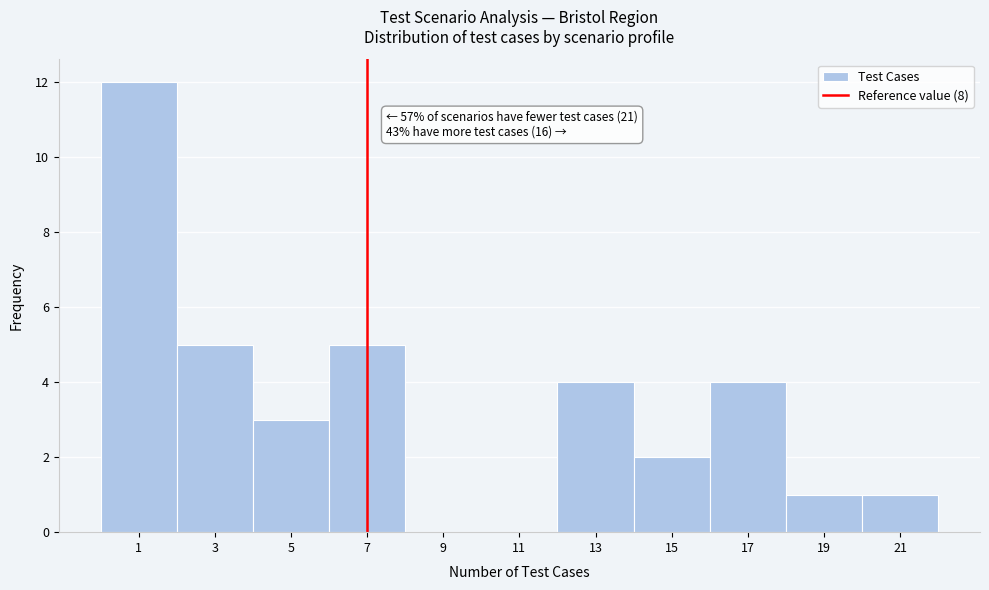

Reading left to right, what are all the values shown in this chart?

1=12	3=5	5=3	7=5	9=0	11=0	13=4	15=2	17=4	19=1	21=1